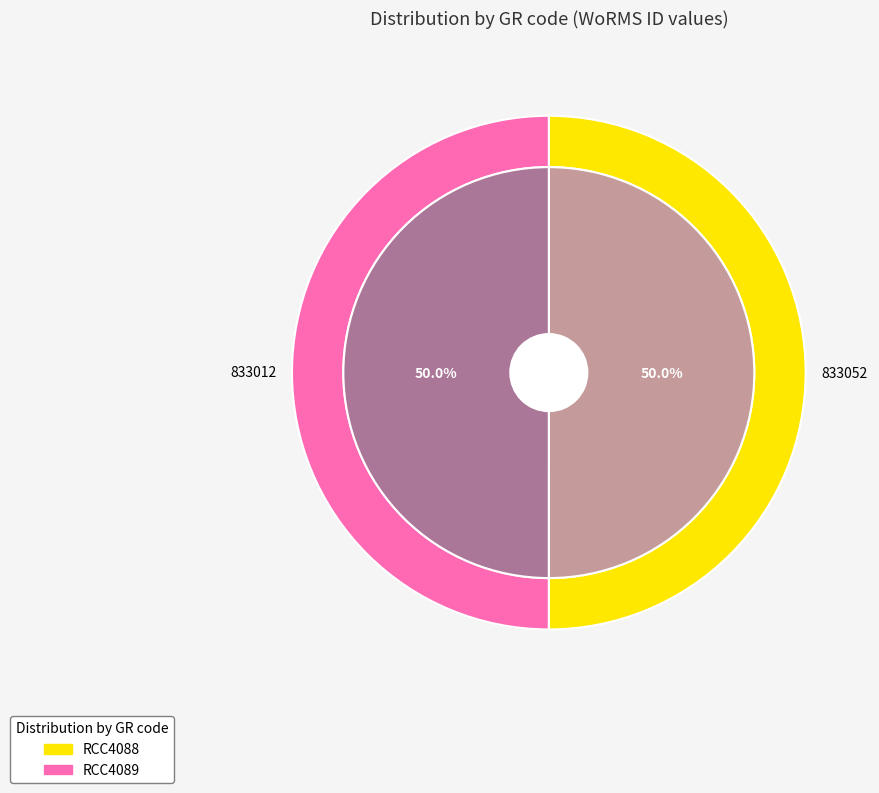

True or false: RCC4089 accounts for 50% of the total.

True